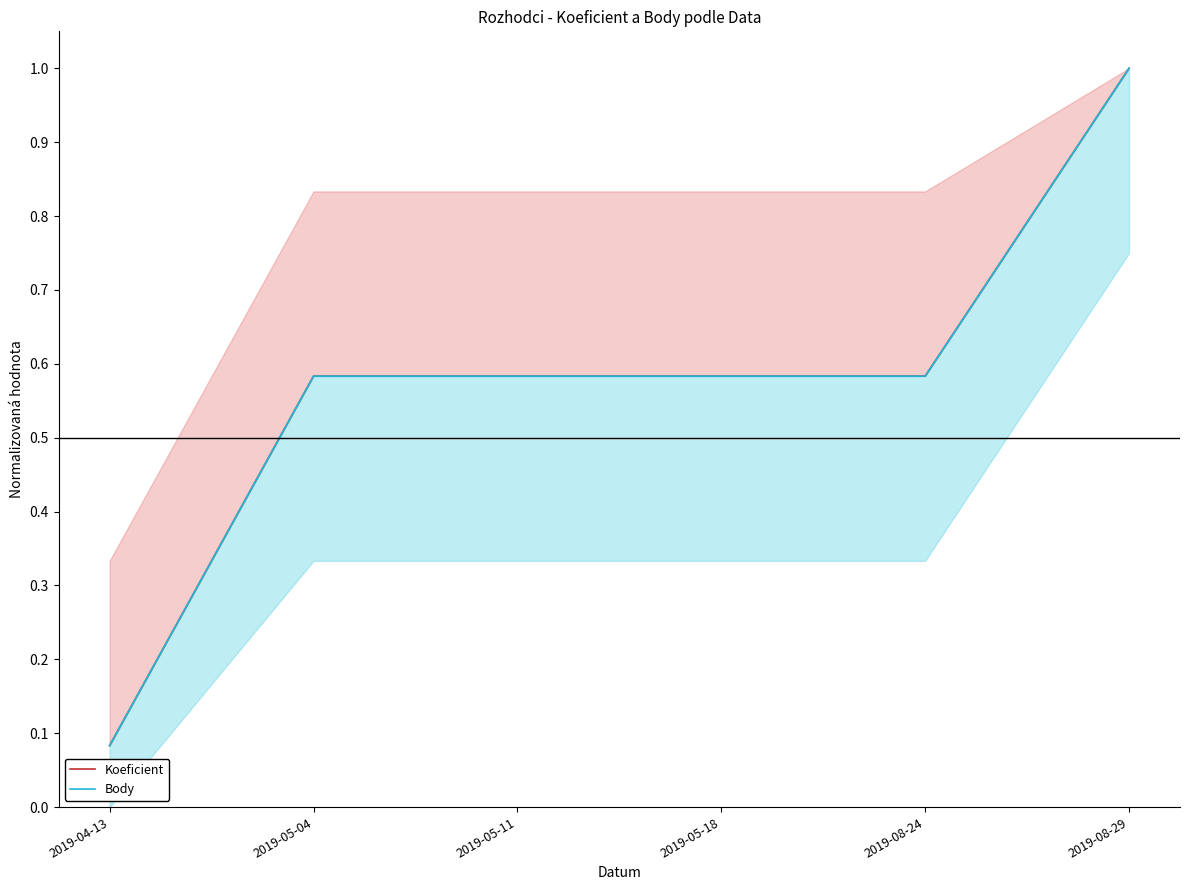

What is the average value of the Body series?

0.6